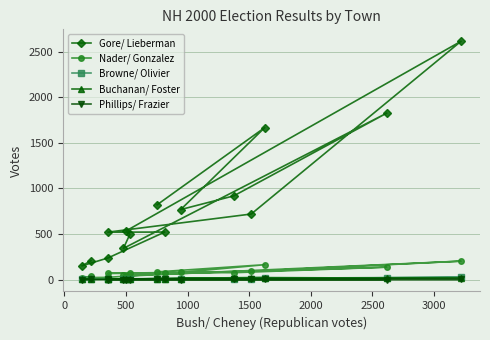

What is the value of the Buchanan/ Foster point at the 8th from the left?

8